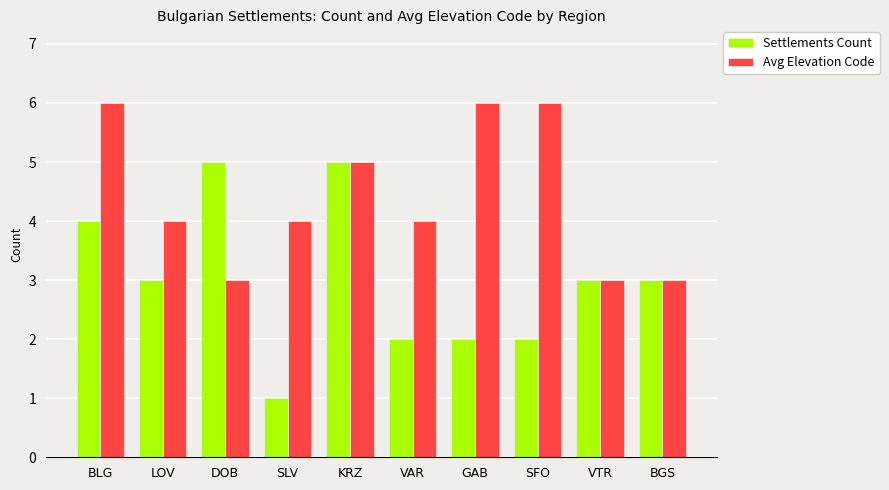

Rank the series by their maximum value, from lowest to highest.

Settlements Count, Avg Elevation Code